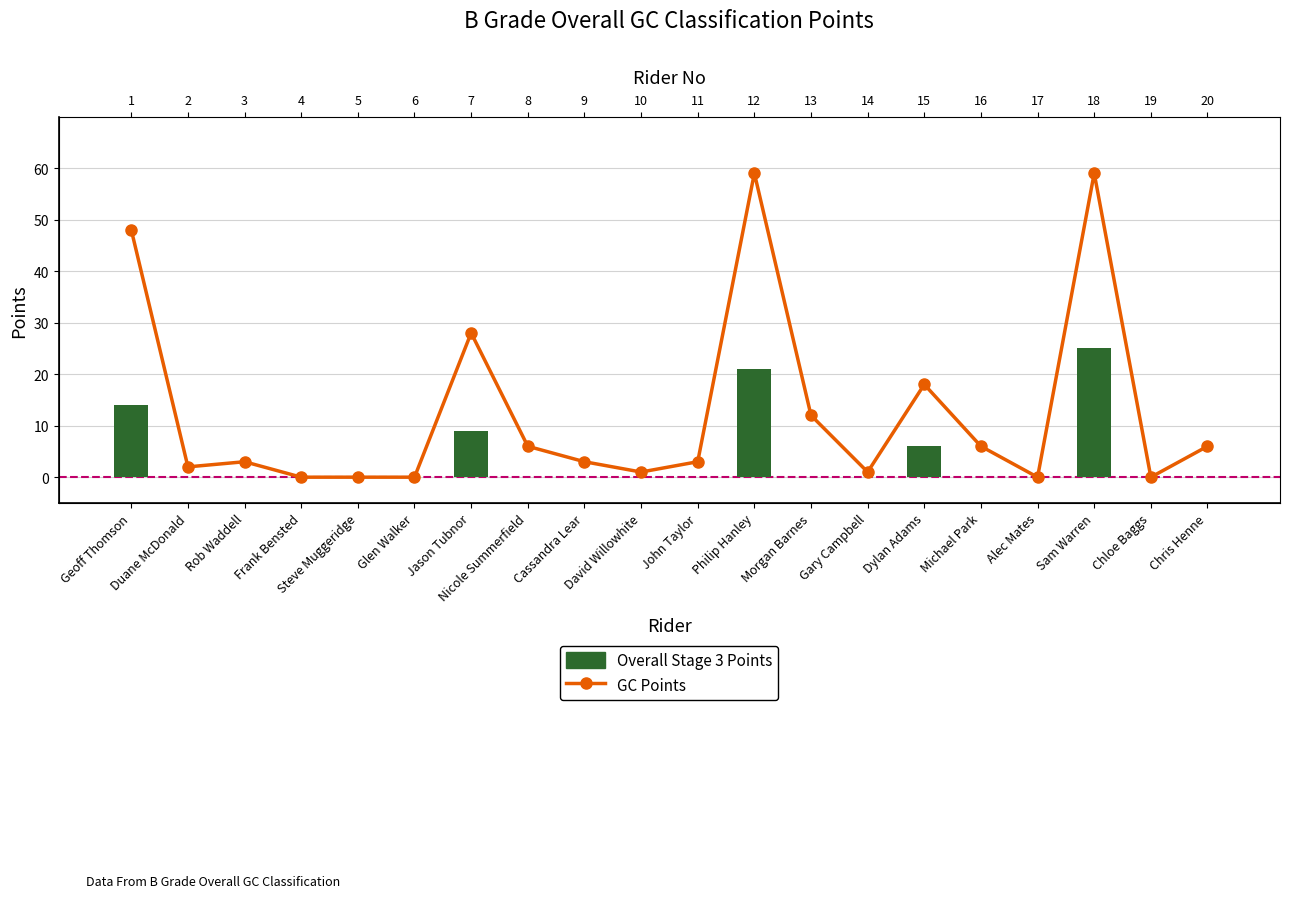

How many Overall Stage 3 Points values are between 0 and 6?

16